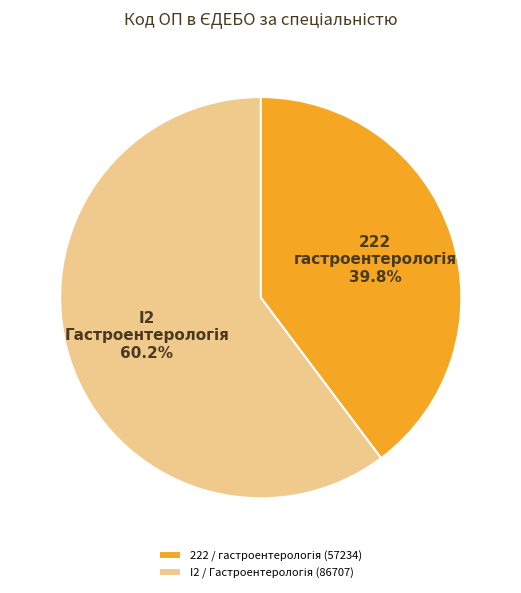

Is there any slice that represents more than half of the pie?

Yes